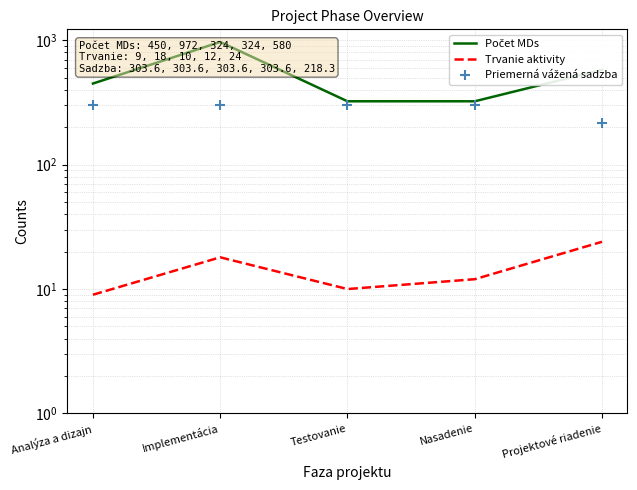

How many series are shown in this chart?

3